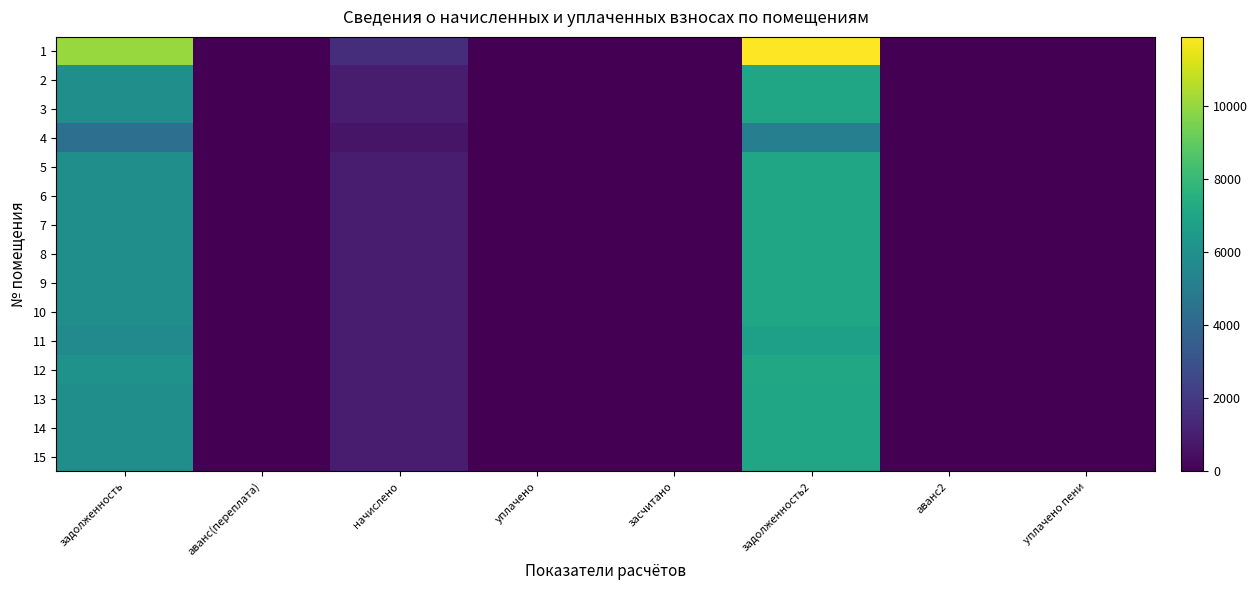

How many distinct data groups are displayed?

15